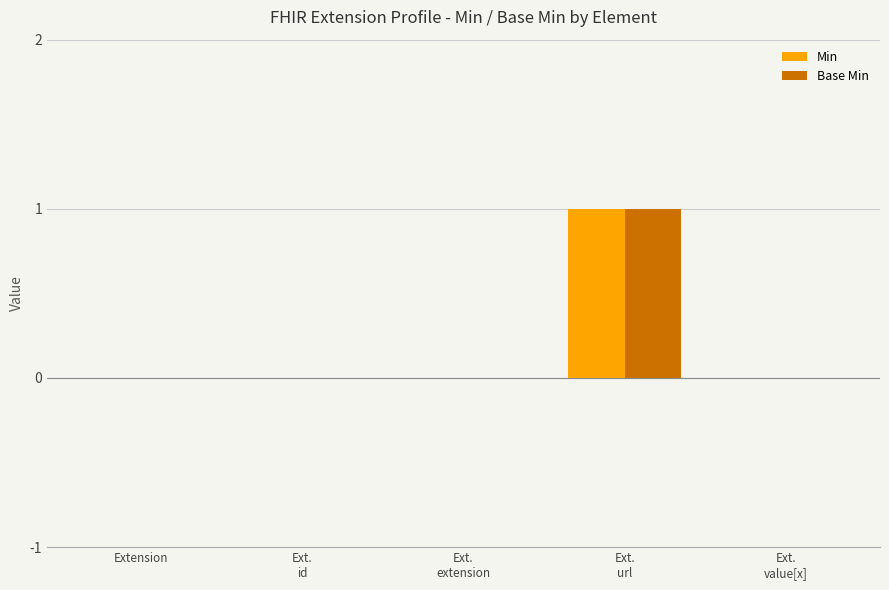

True or false: Min has a value of 0 at Extension.

True